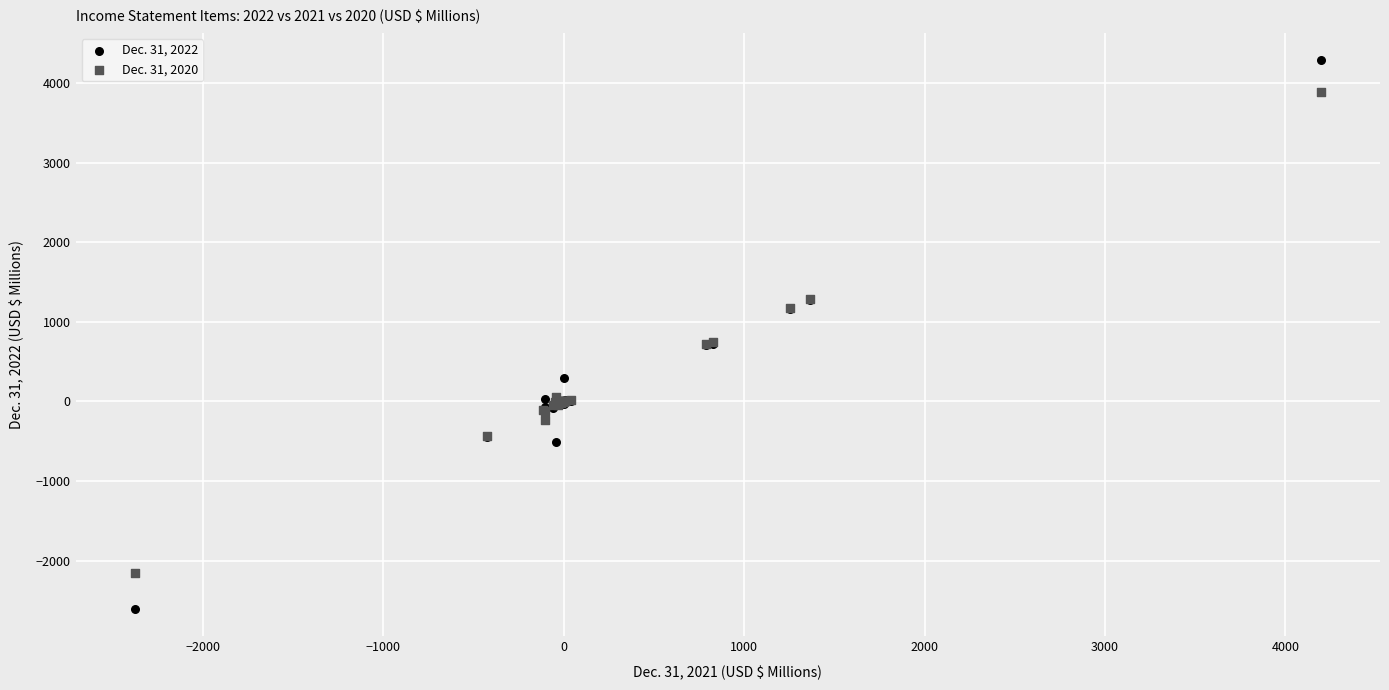

Which series reaches the minimum Y coordinate?

Dec. 31, 2022